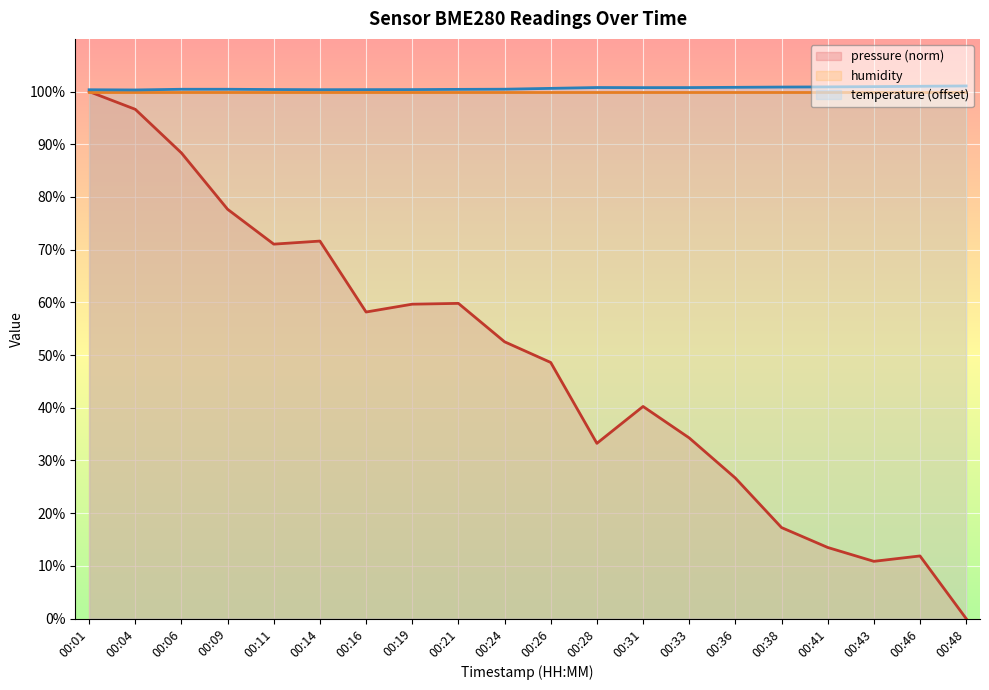

The pressure series shows 22.8 at 00:41. True or false?

False